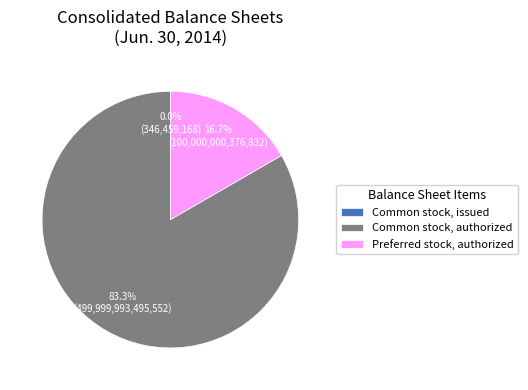

To the nearest percent, what is the average slice percentage?

33%